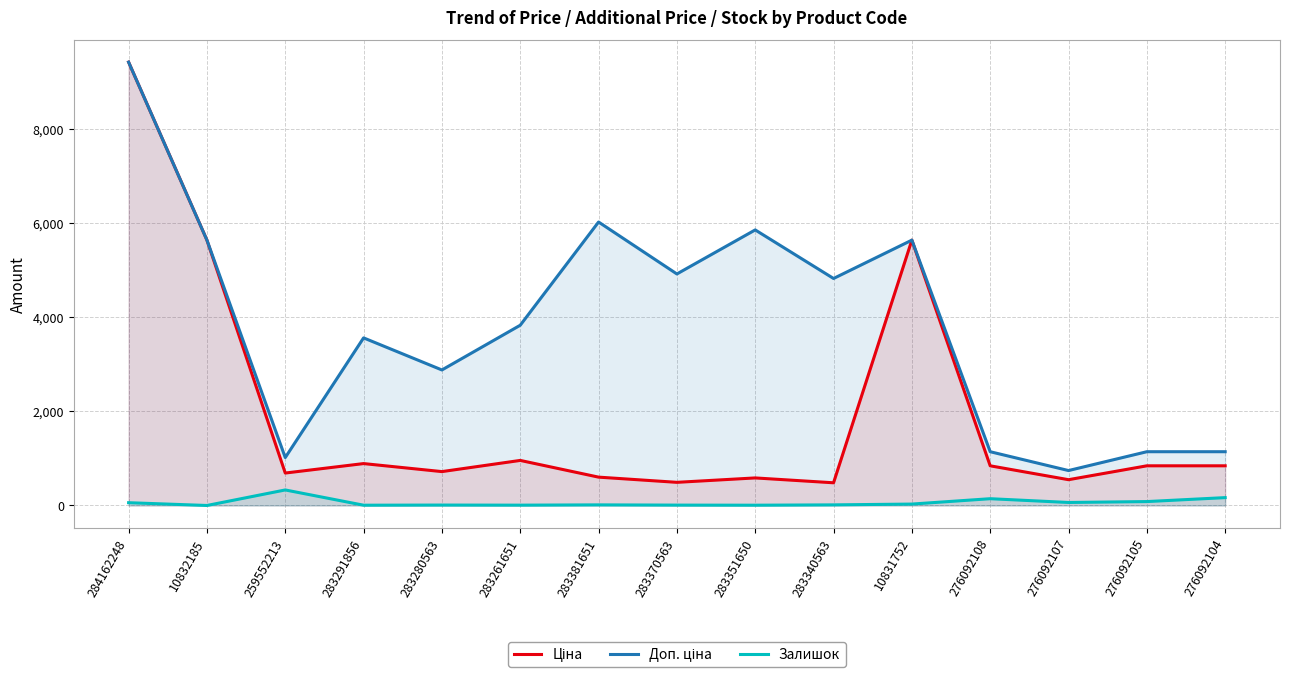

List the labels in order of Ціна value, largest first.

284162248, 10832185, 10831752, 283261651, 283291856, 276092108, 276092105, 276092104, 283280563, 259552213, 283381651, 283351650, 276092107, 283370563, 283340563